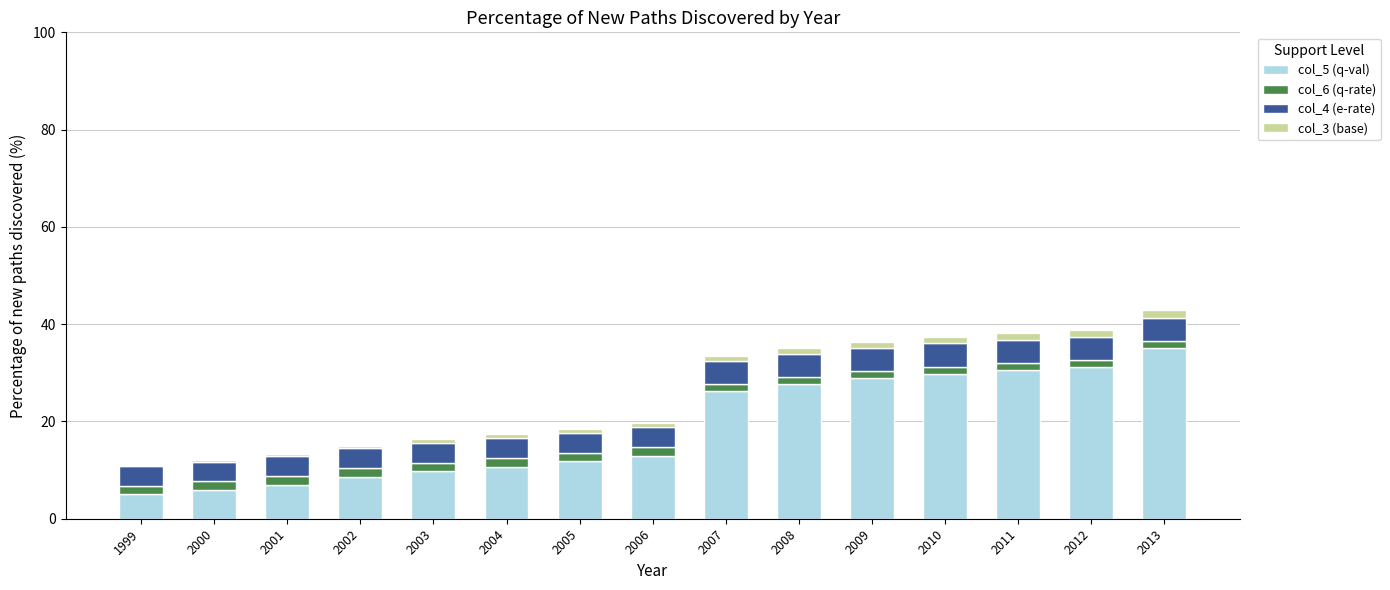

True or false: col_5 (q-val) has a value of 7.0 at 2001.

True